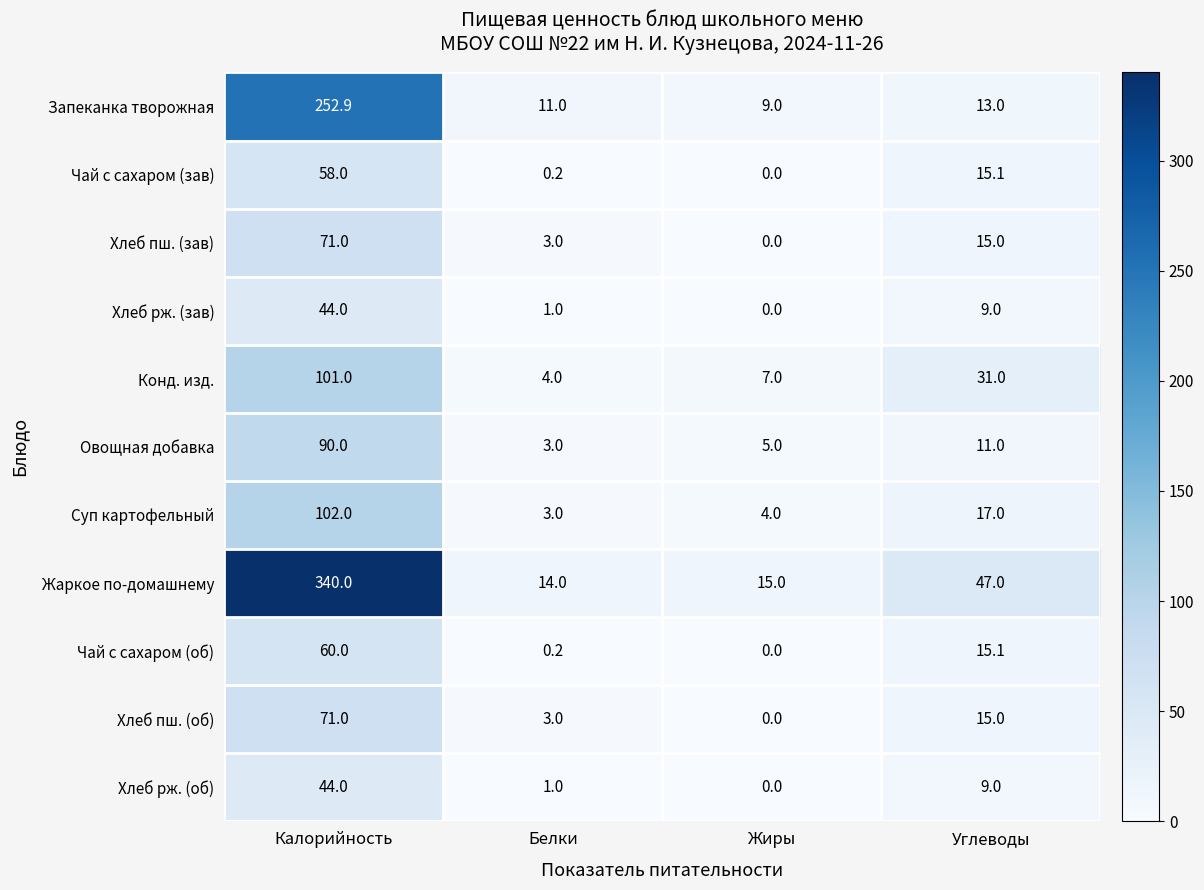

At which category does the chart reach its peak across all series?

Калорийность